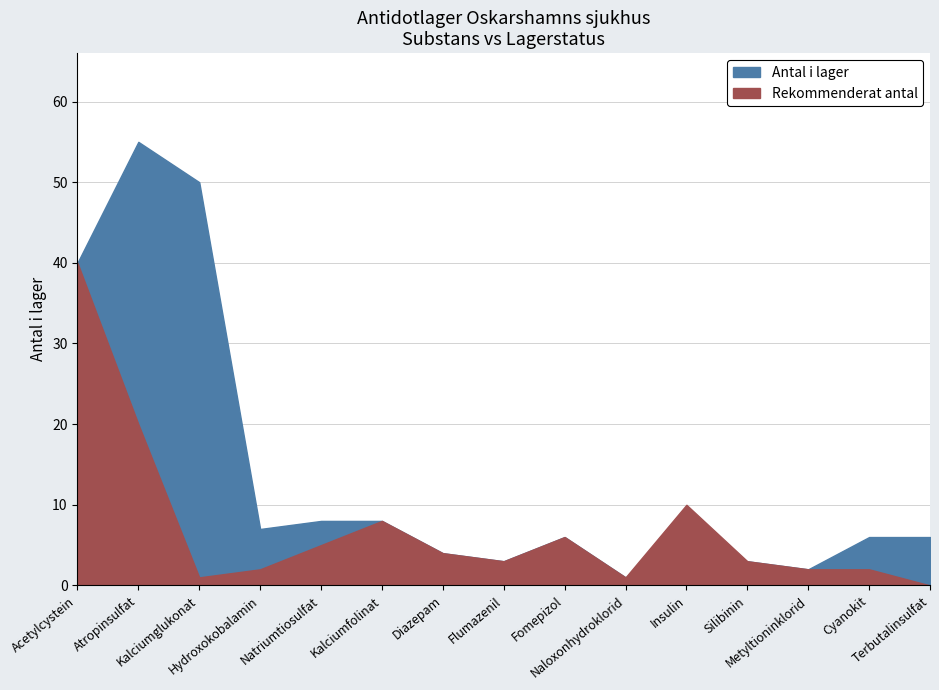

Rank the series by their average value, from lowest to highest.

Rekommenderat antal, Antal i lager